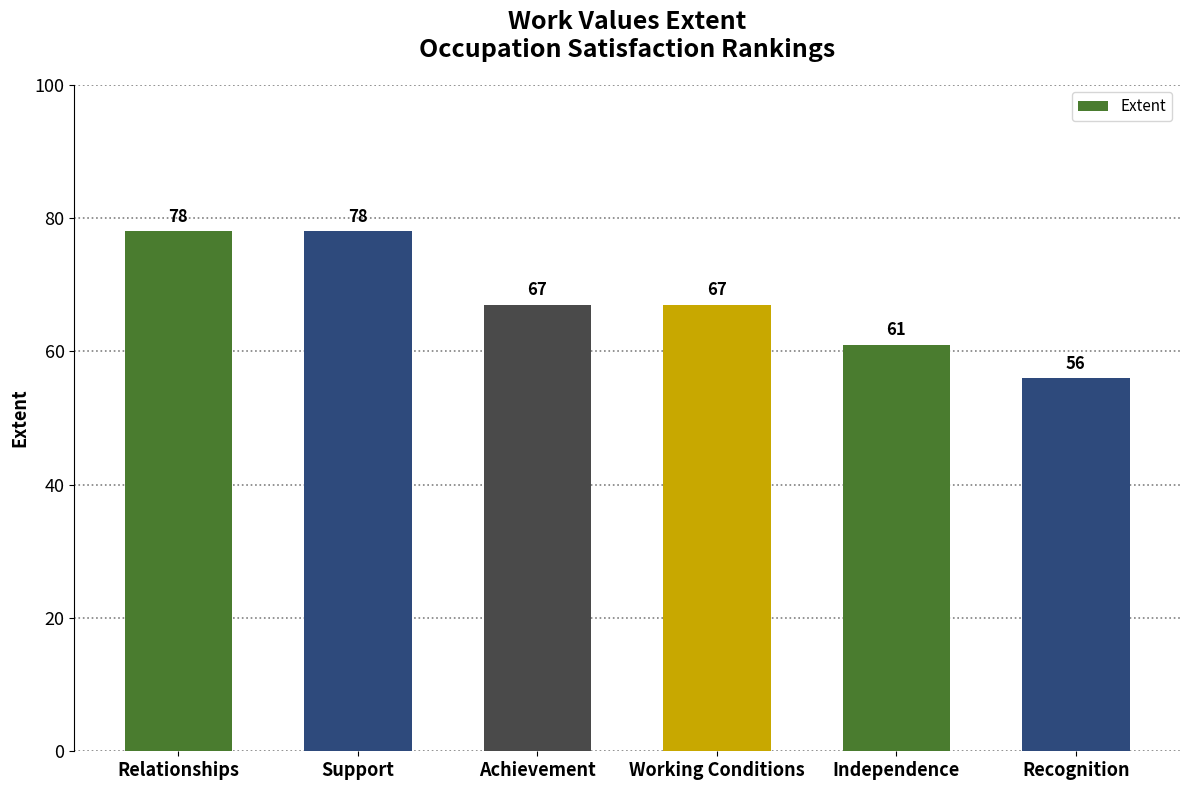

Where does the data first go above 67?

Relationships